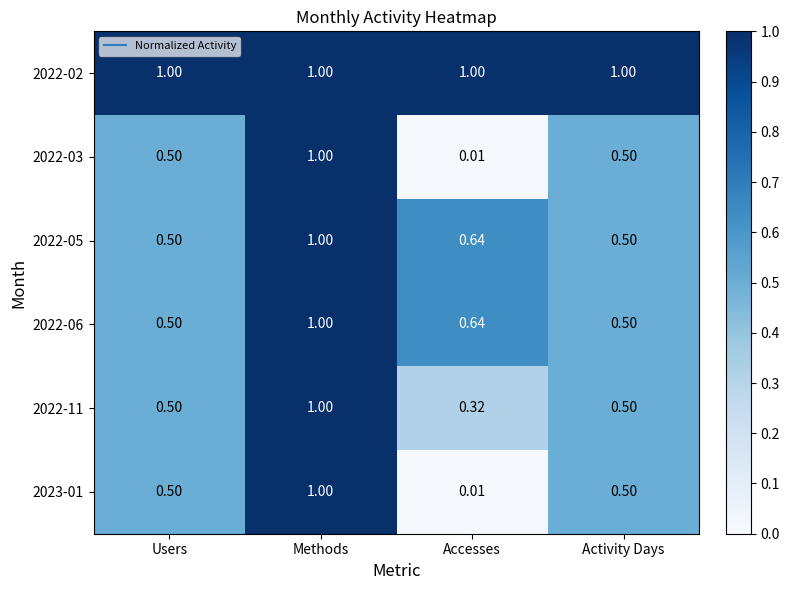

Is the value of 2022-02 at Accesses greater than the value of 2022-11 at Users?

Yes